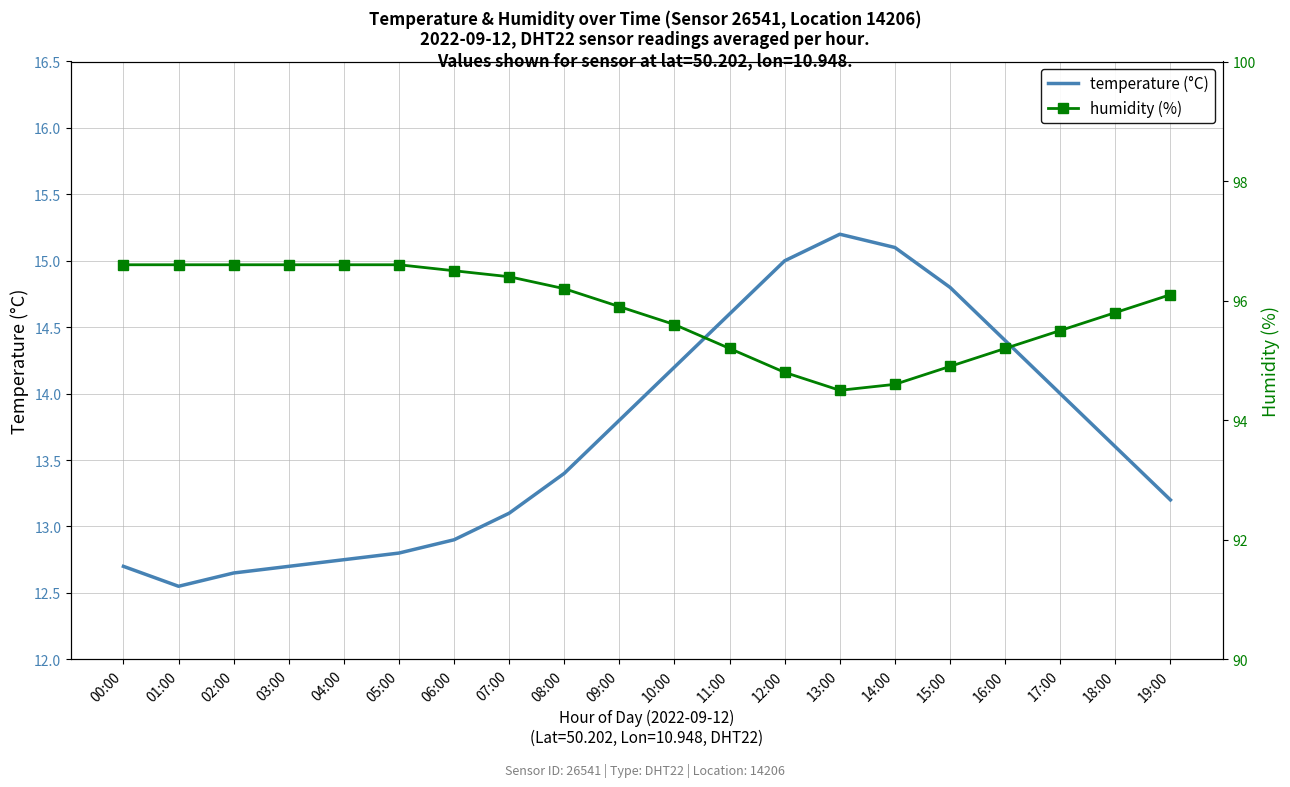

What is the minimum value for temperature (°C)?

12.6